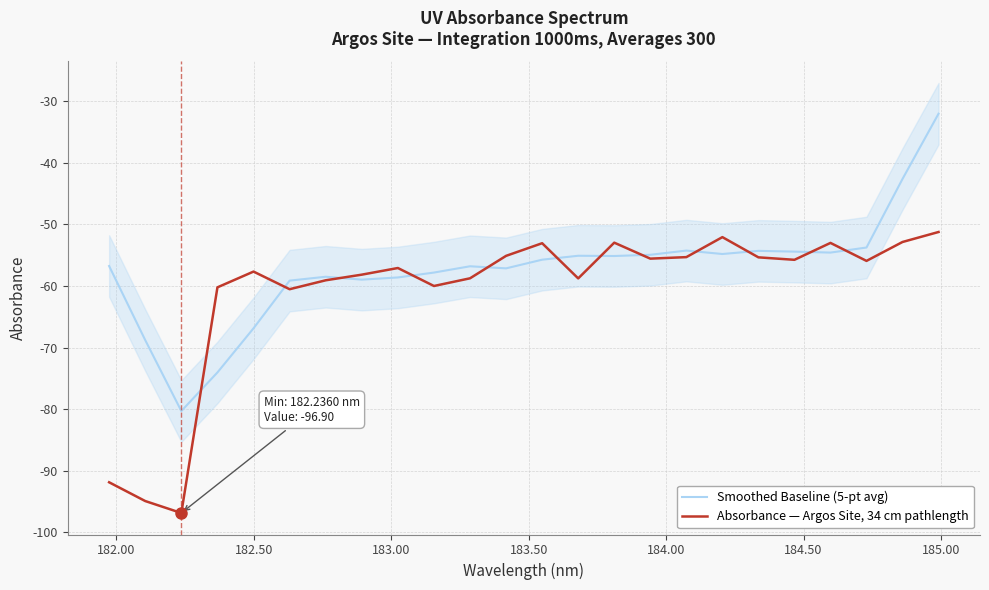

Which series has the largest total across all categories?

Smoothed Baseline (5-pt avg)